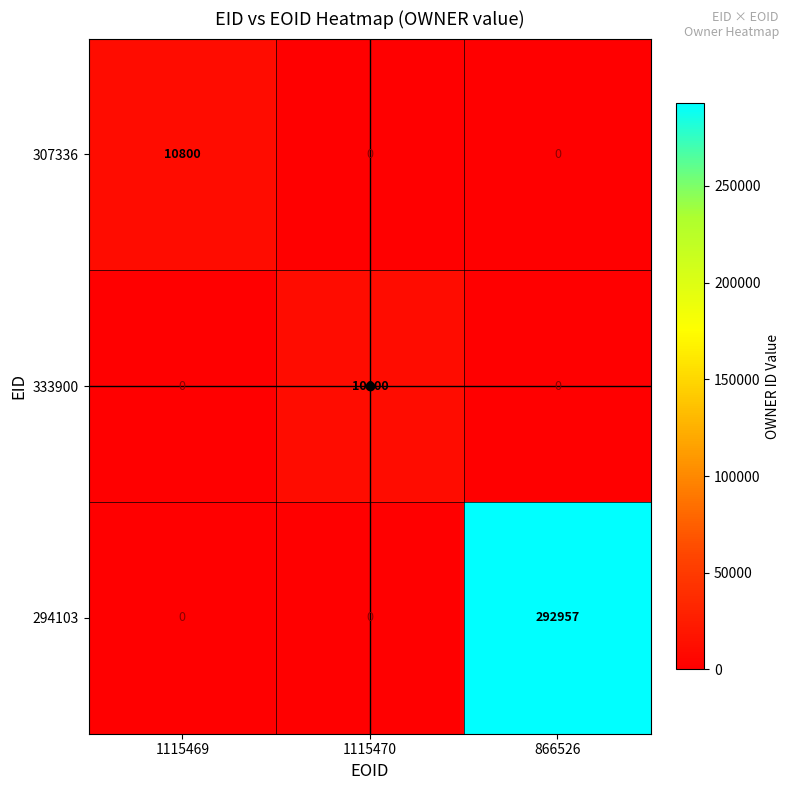

True or false: 294103 has a value of 69182 at 866526.

False